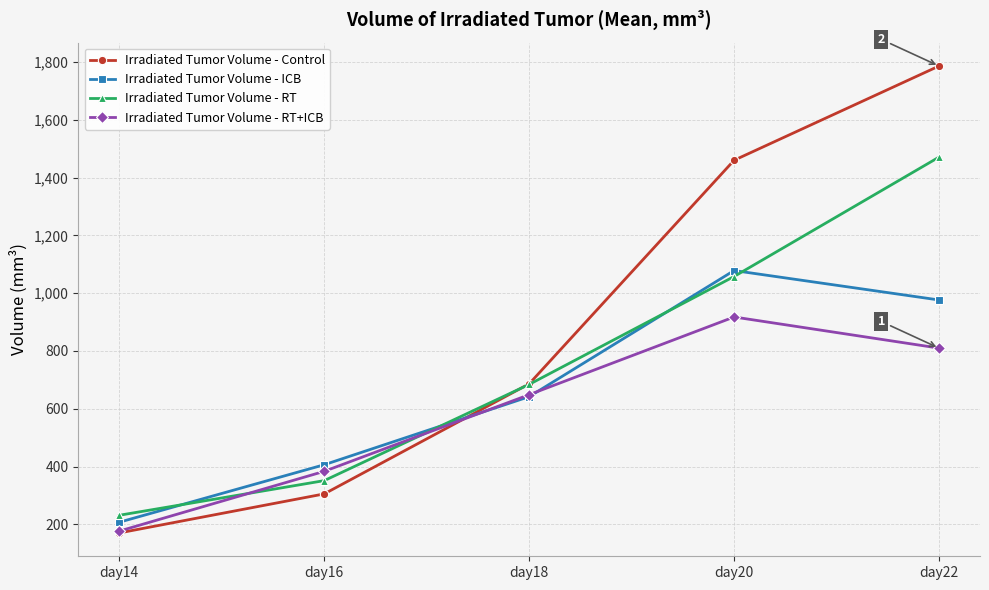

Where is the first local maximum for Irradiated Tumor Volume - ICB?

day20